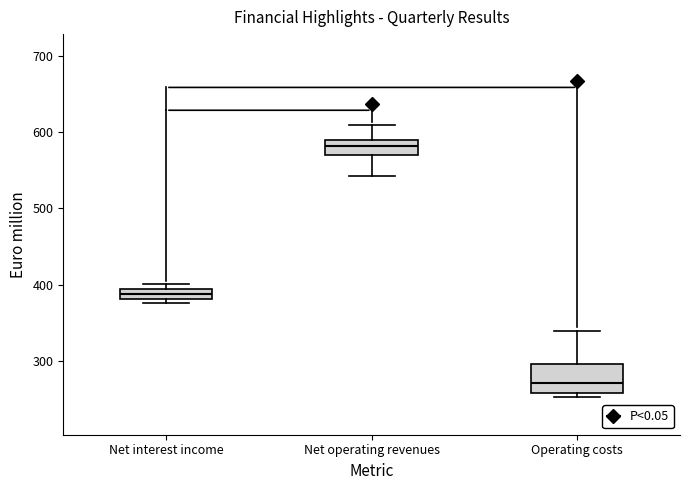

Which box has the lowest median line?

Operating costs